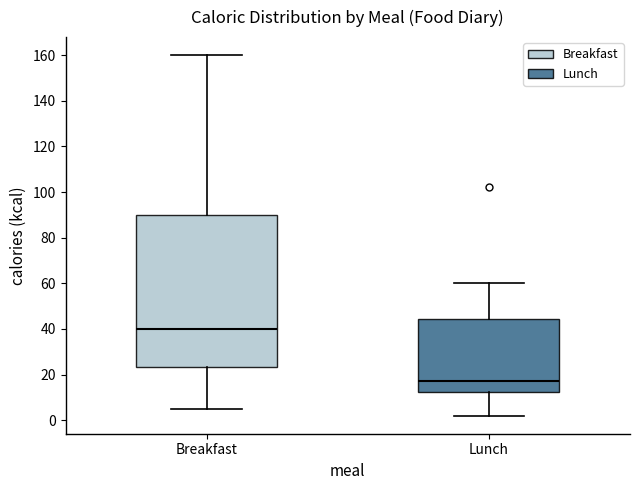

Which box is the tallest, from its lower edge to its upper edge?

Breakfast